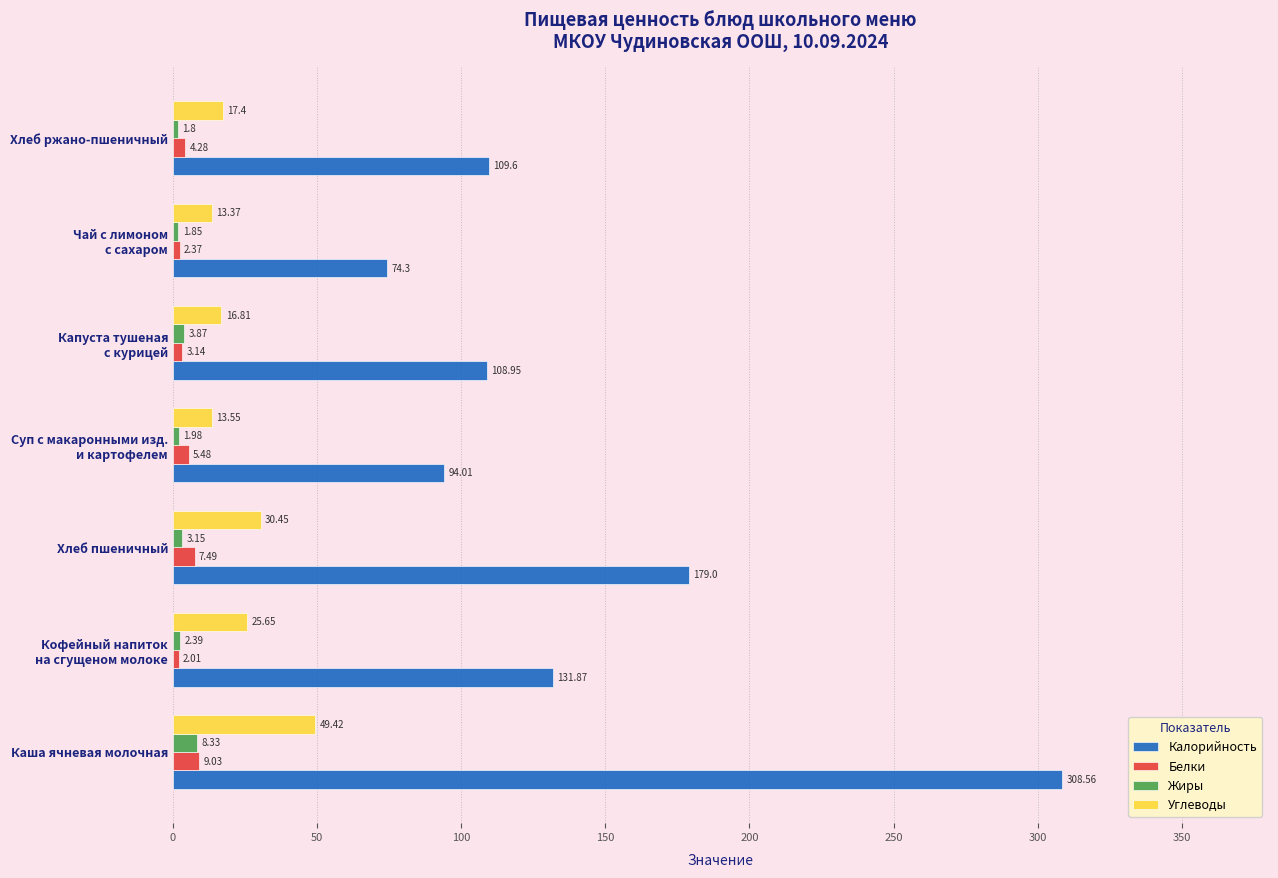

At which category does the chart reach its minimum across all series?

Хлеб ржано-пшеничный